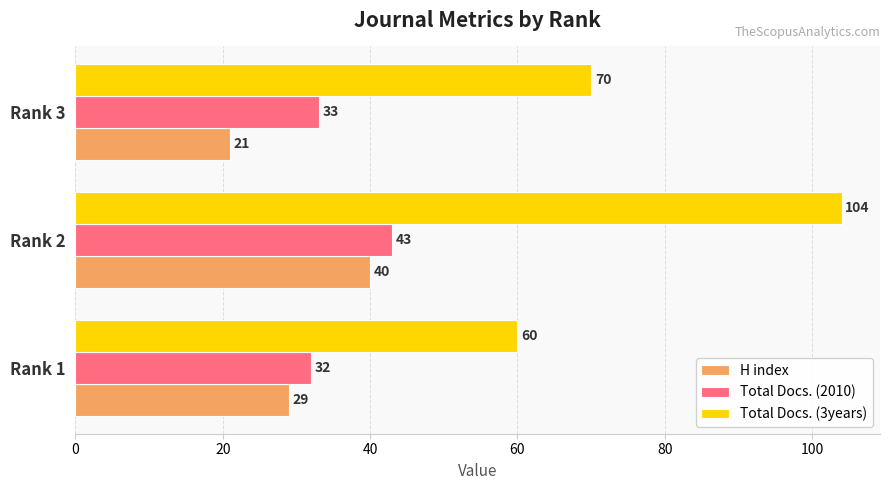

Is it true that Total Docs. (3years) equals 60 at Rank 1?

True